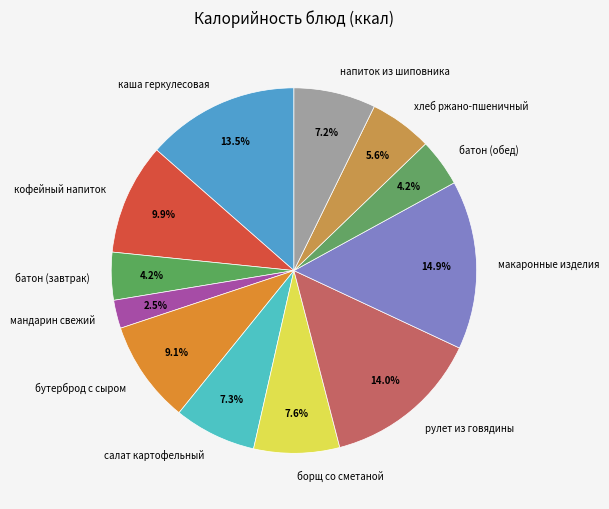

How many segments does this pie chart have?

12